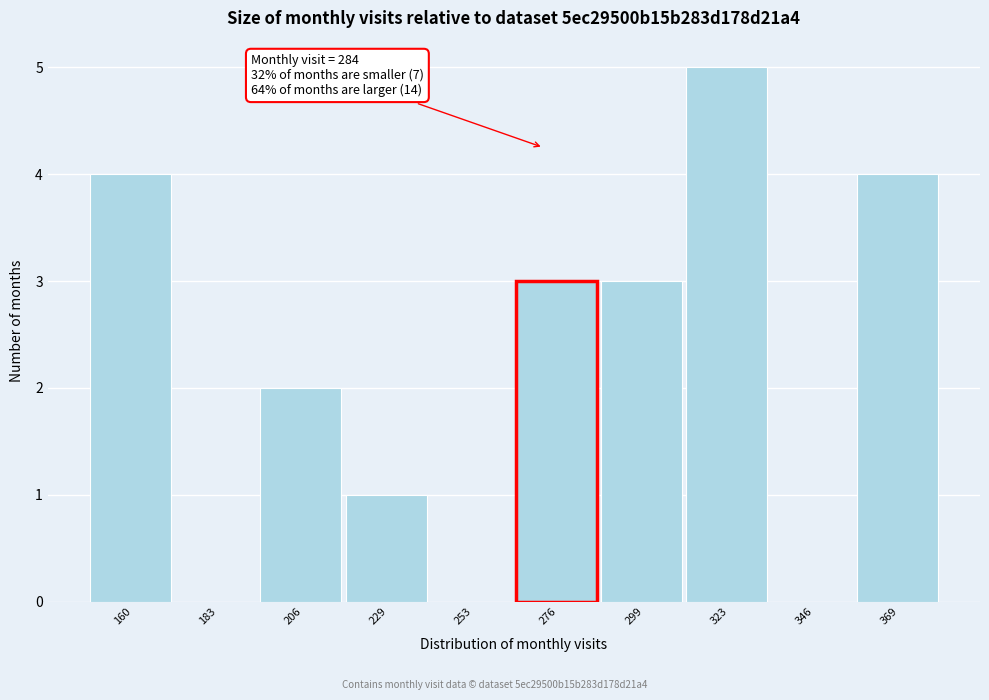

Reading left to right, transcribe all the data shown in this chart.

160=4	183=0	206=2	229=1	253=0	276=3	299=3	323=5	346=0	369=4